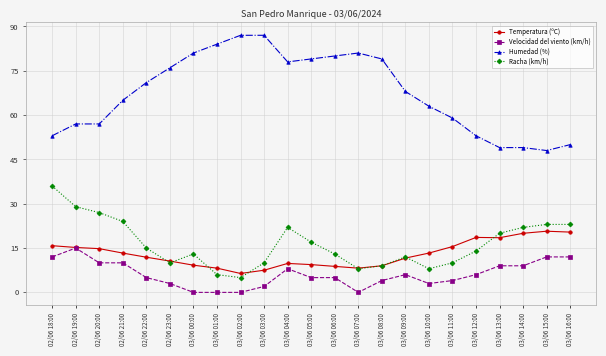

Rank the series by their maximum value, from highest to lowest.

Humedad (%), Racha (km/h), Temperatura (ºC), Velocidad del viento (km/h)